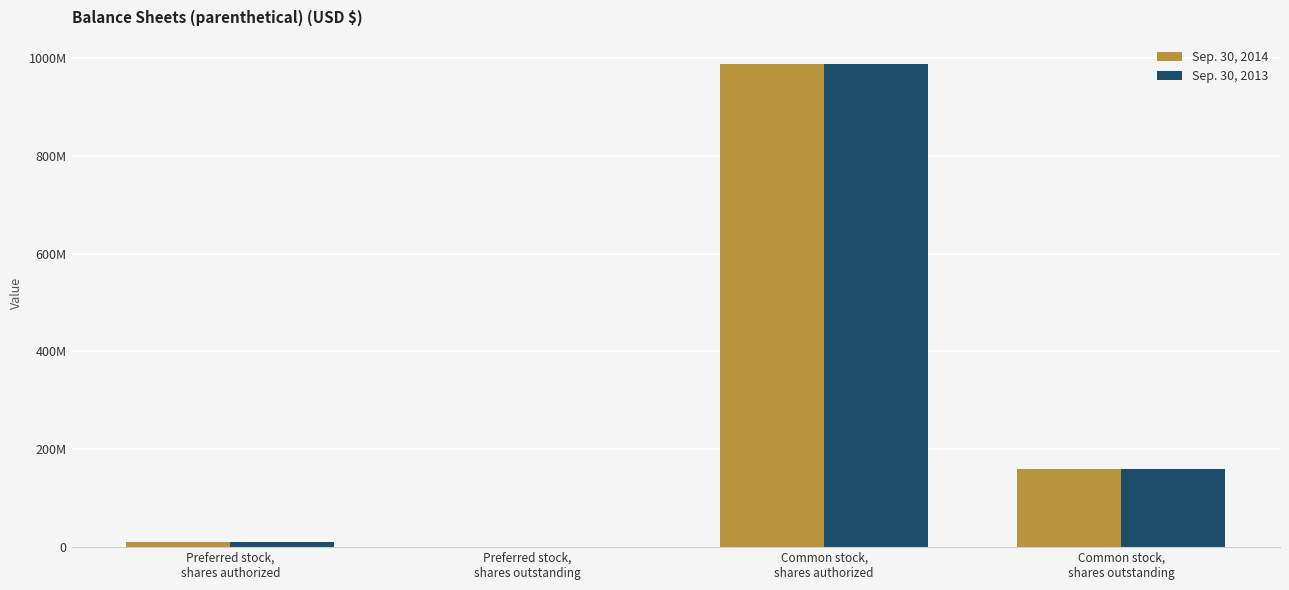

At which category does the chart reach its peak across all series?

Common stock,
shares authorized